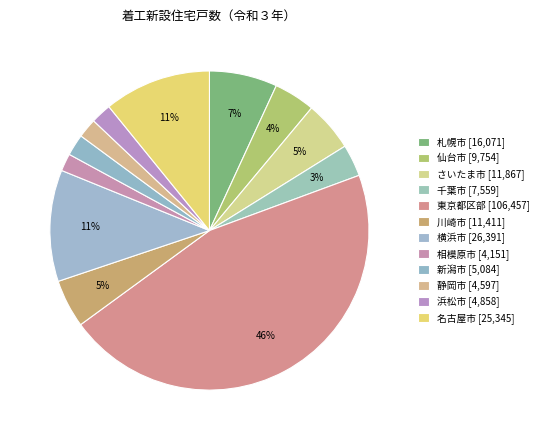

What percentage is the 仙台市 slice, to the nearest percent?

4%